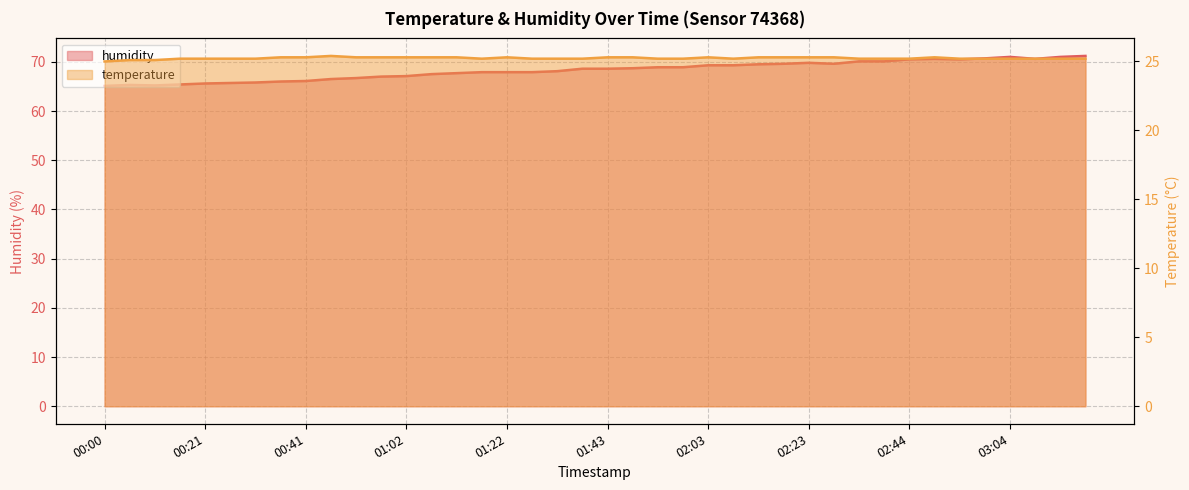

Which category has the lowest value across all series?

00:00